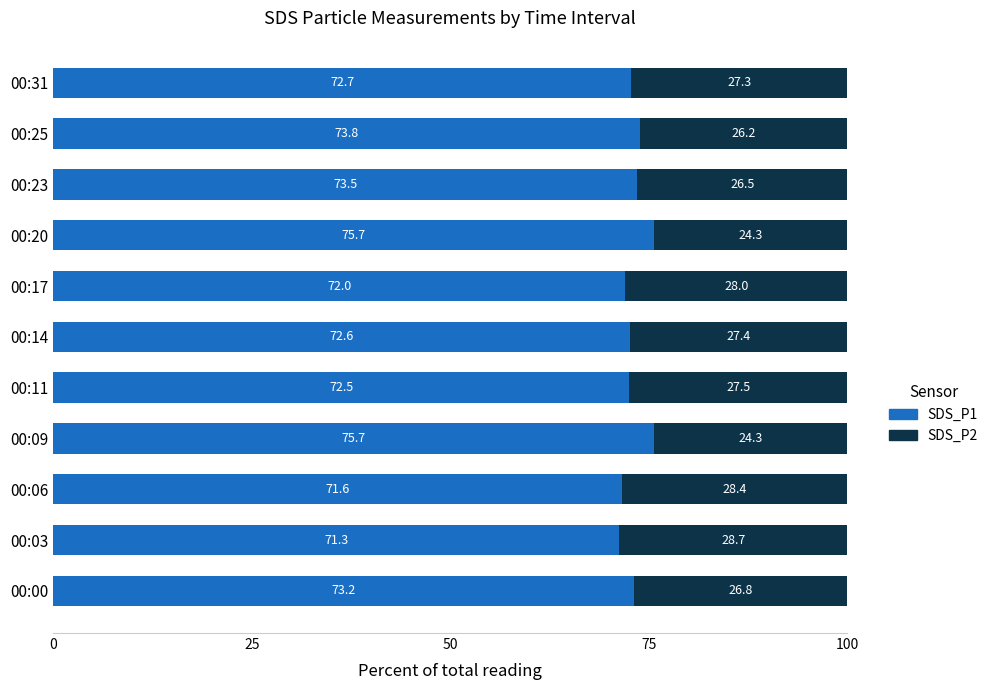

What is the total value across all series at 00:23?

100.0